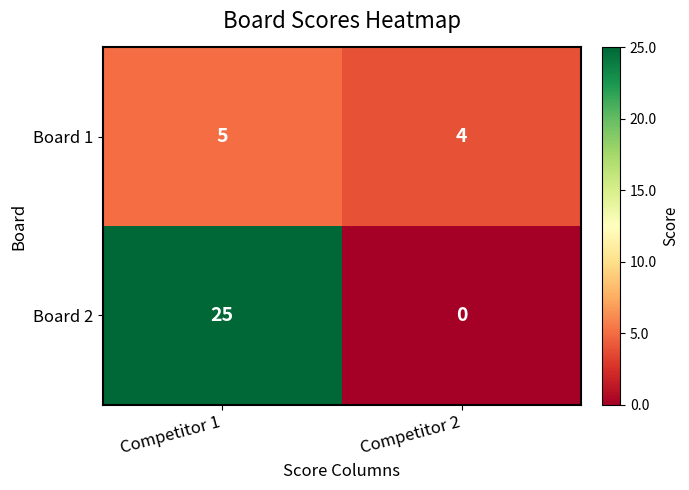

Reading right to left, list all the values displayed in this chart.

Board 1: Competitor 2=4	Competitor 1=5
Board 2: Competitor 2=0	Competitor 1=25